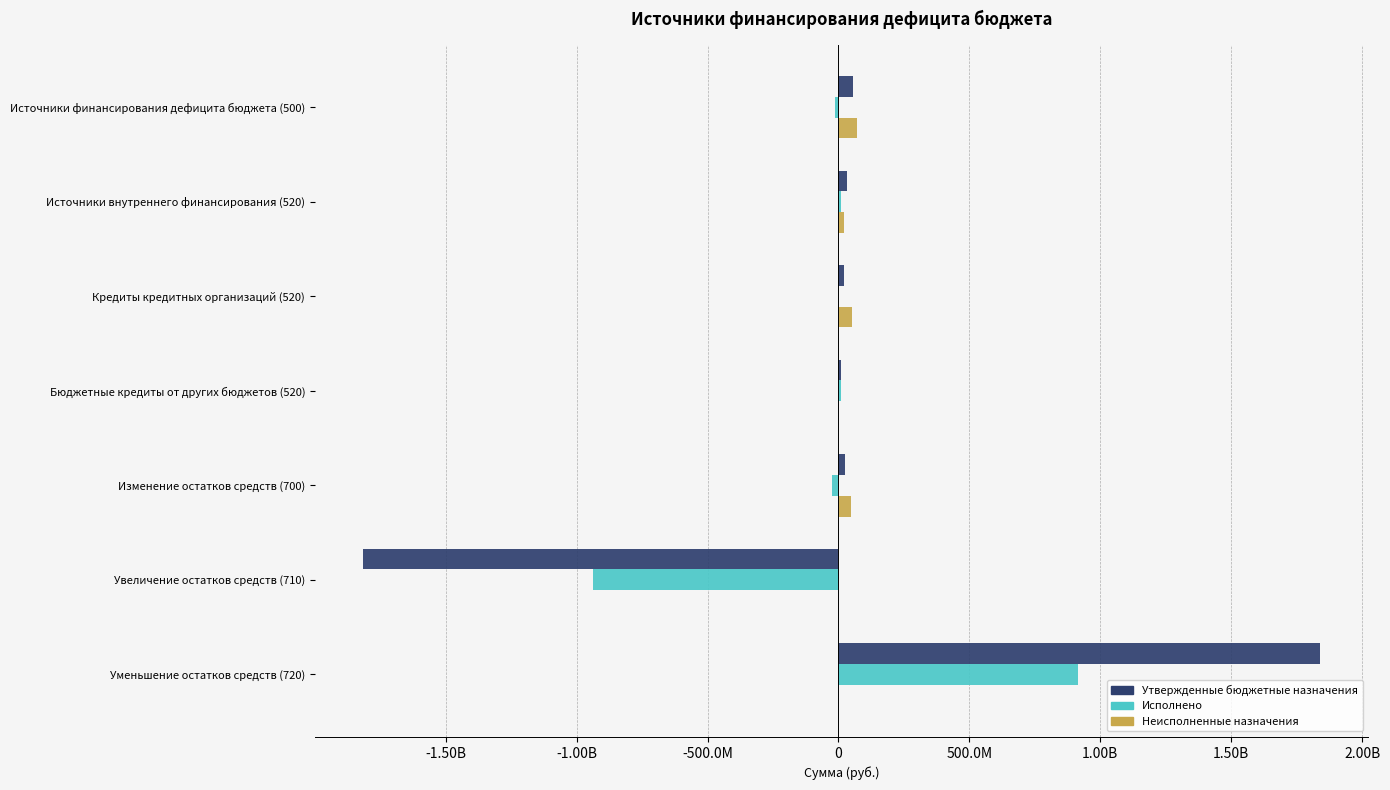

What is the sum of all Утвержденные бюджетные назначения values?

166298071.6